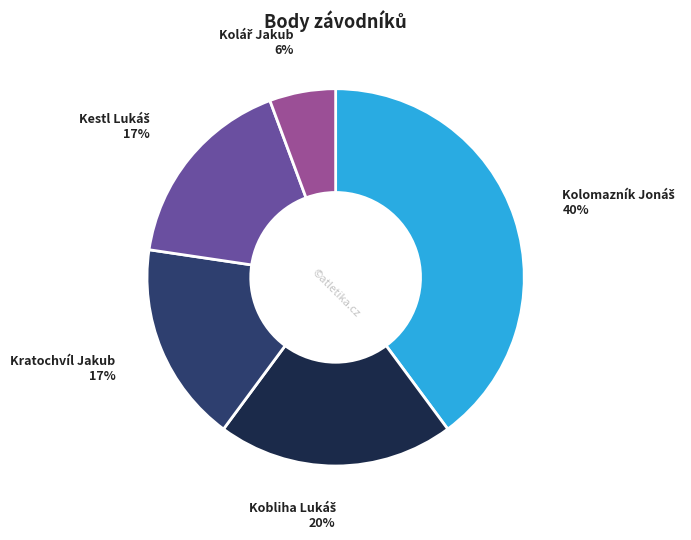

Does Kratochvíl Jakub account for over 50% of the chart?

No